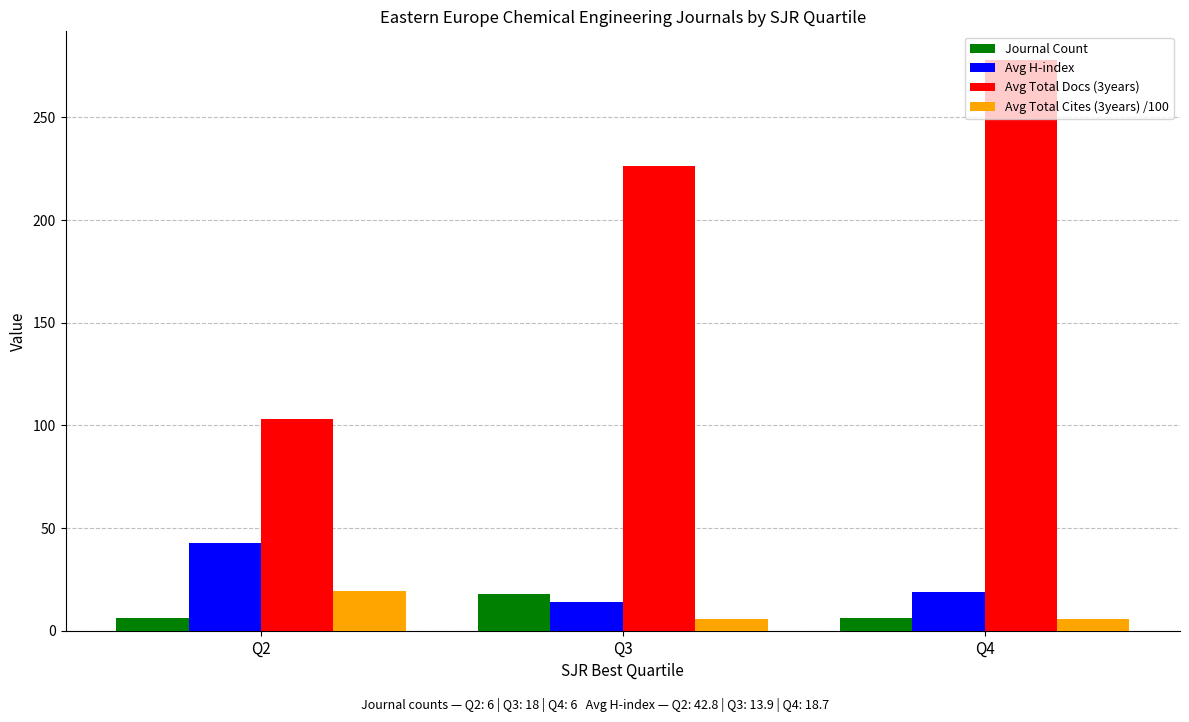

What value does the Avg Total Docs (3years) series have at Q3?

226.4